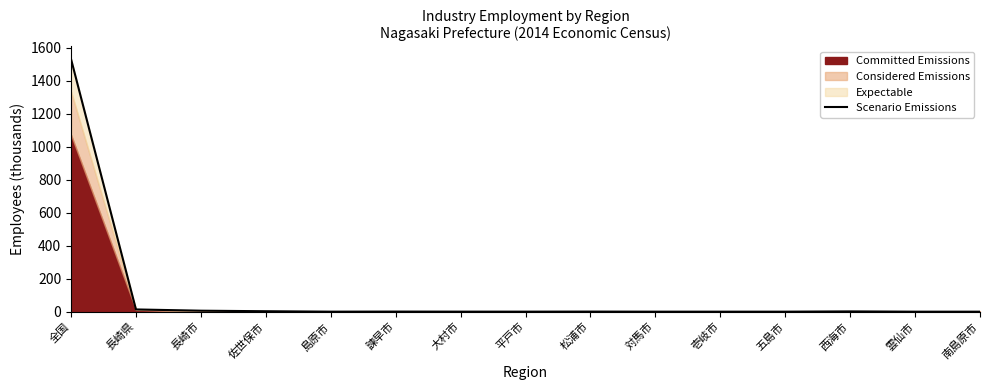

True or false: there are more than 2 points higher than both neighbors.

True